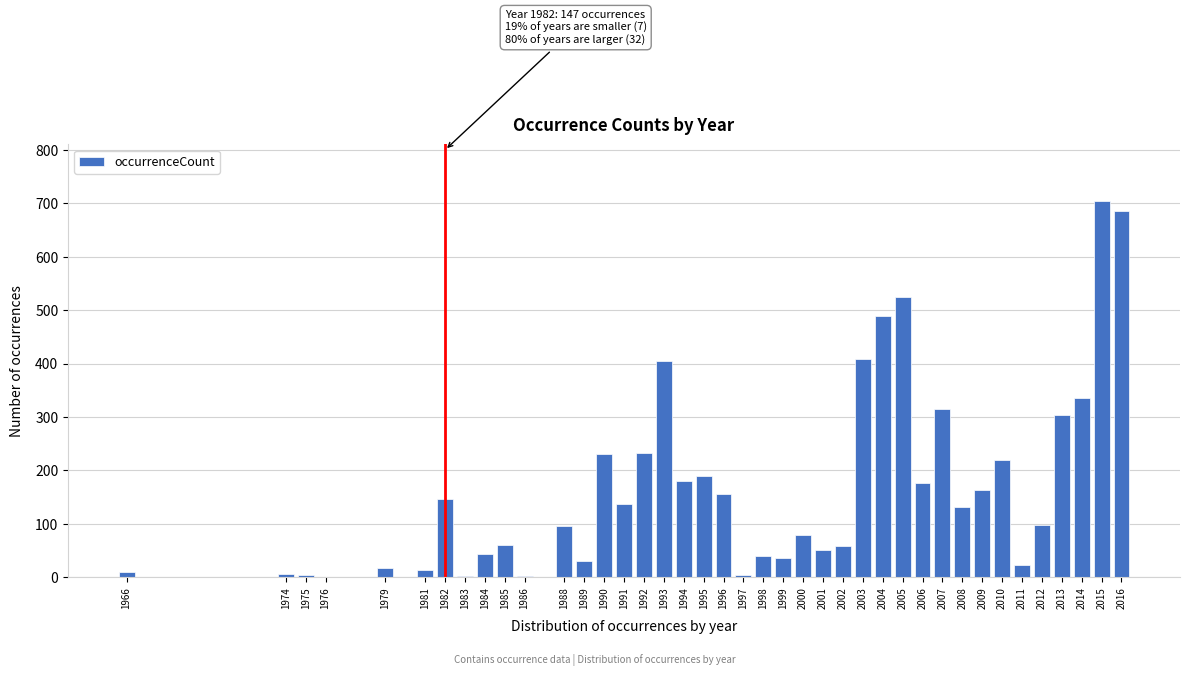

Which has a higher value, 1995 or 2014?

2014